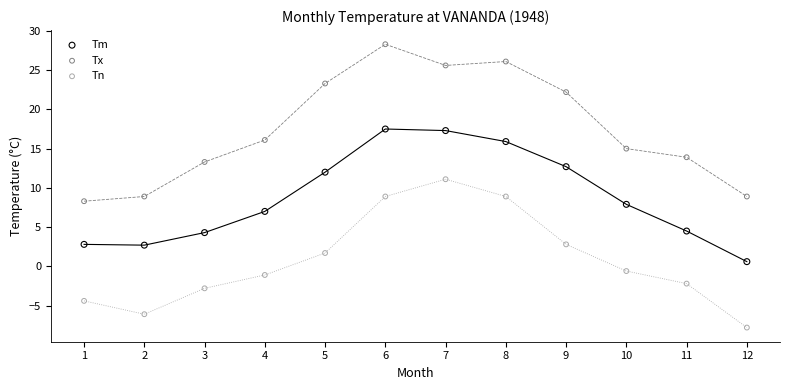

What is the X range (max minus min) for the scatter plot?

11.0